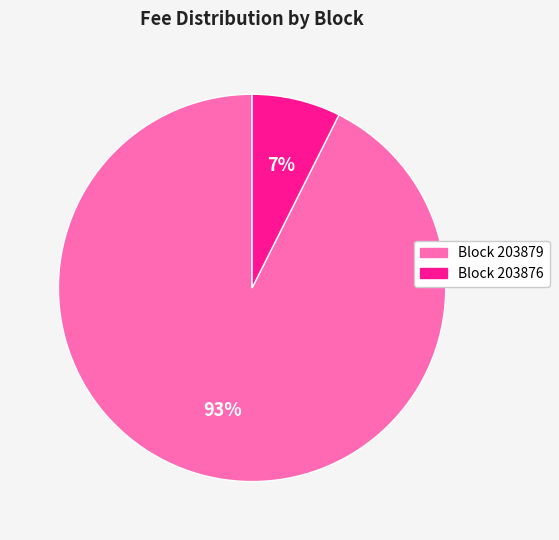

To the nearest percent, what is the average slice percentage?

50%